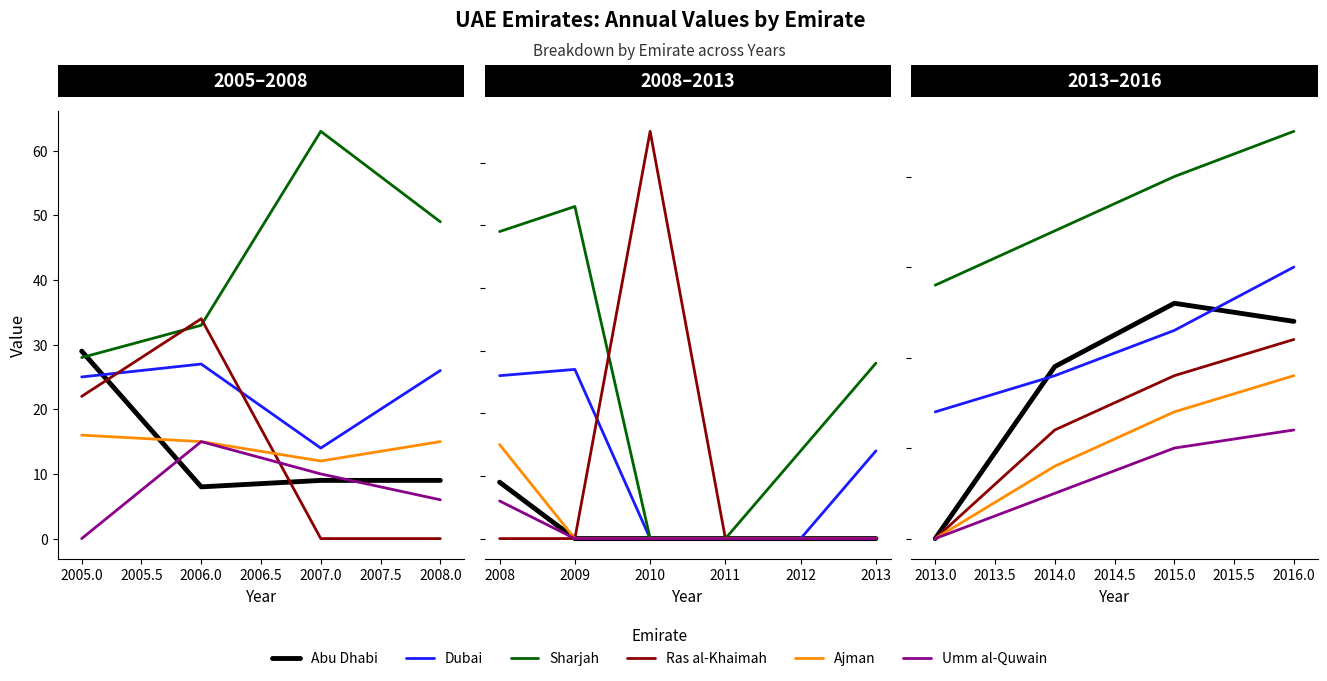

What is the difference between the highest and lowest values at 2014.0?

29